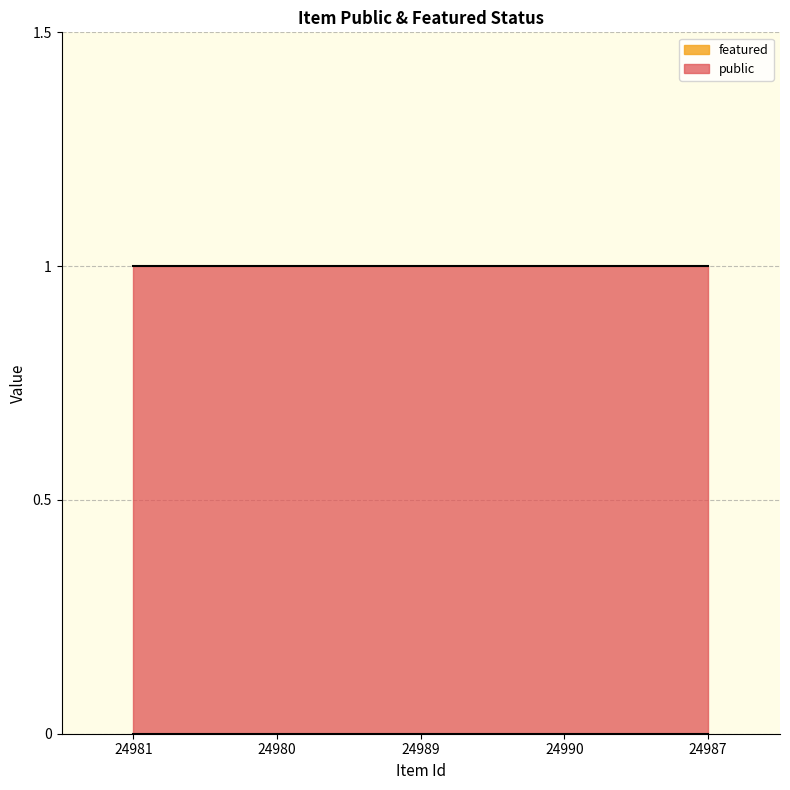

What is the total value across all series at 24987?

1